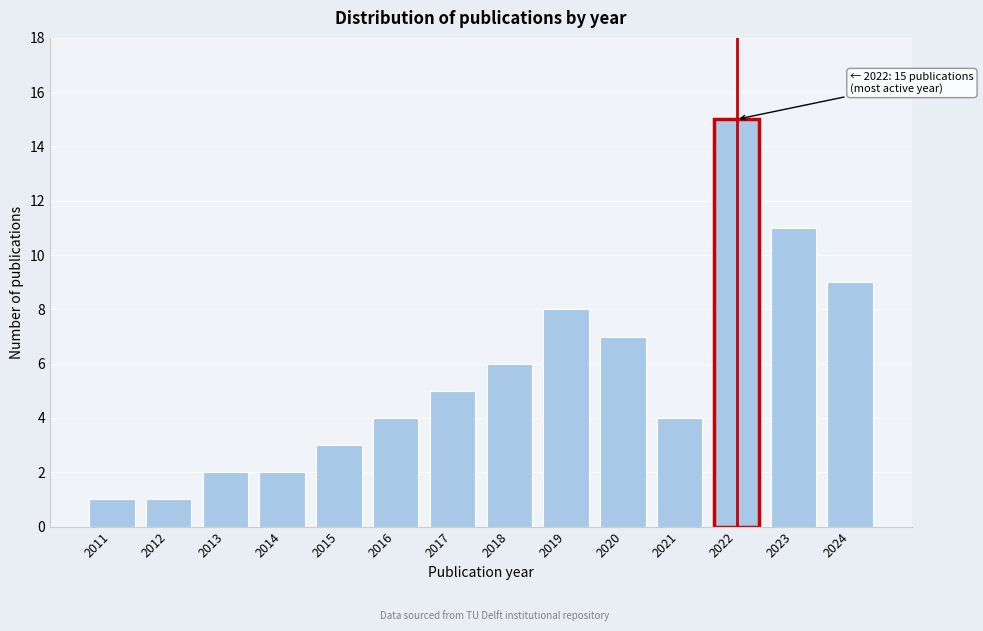

Reading left to right, extract all data points from this chart.

2011=1	2012=1	2013=2	2014=2	2015=3	2016=4	2017=5	2018=6	2019=8	2020=7	2021=4	2022=15	2023=11	2024=9